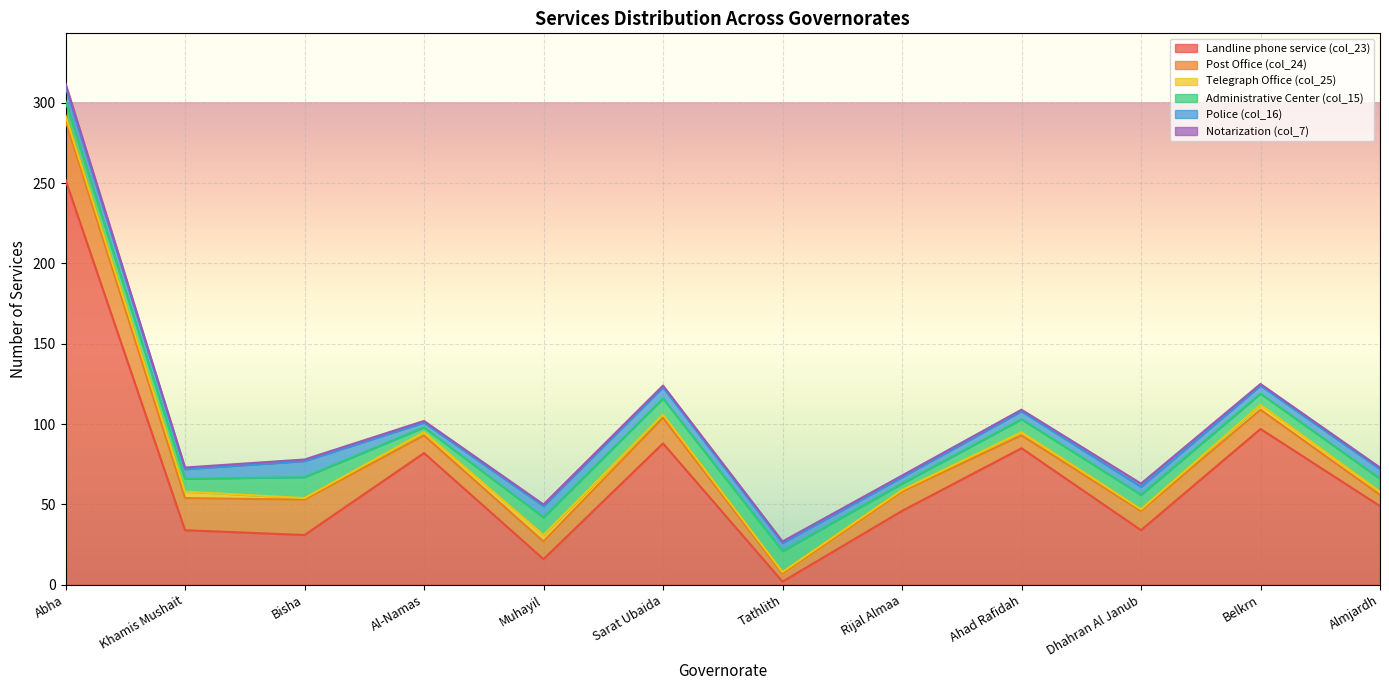

What is the label of the 8th point from the right?

Muhayil